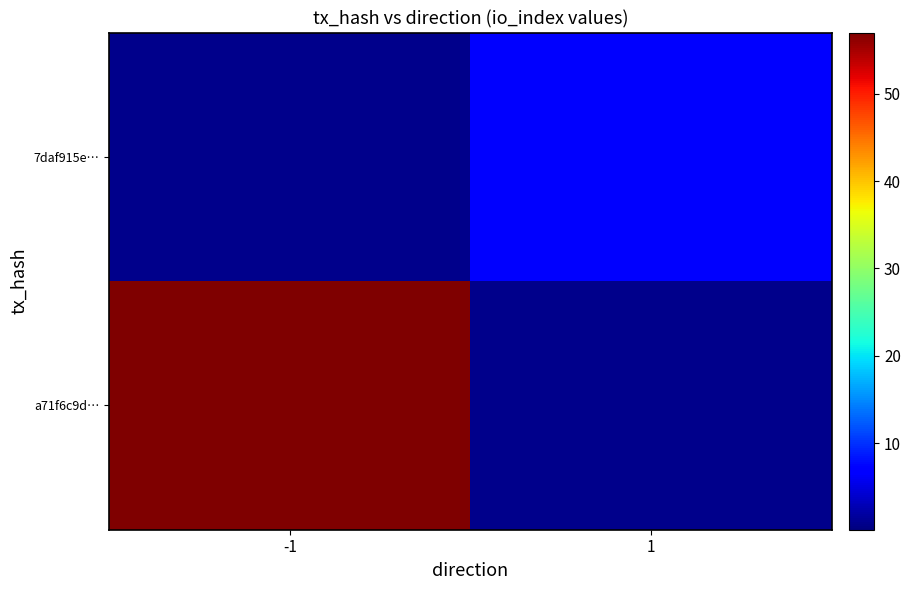

How many distinct data groups are displayed?

2